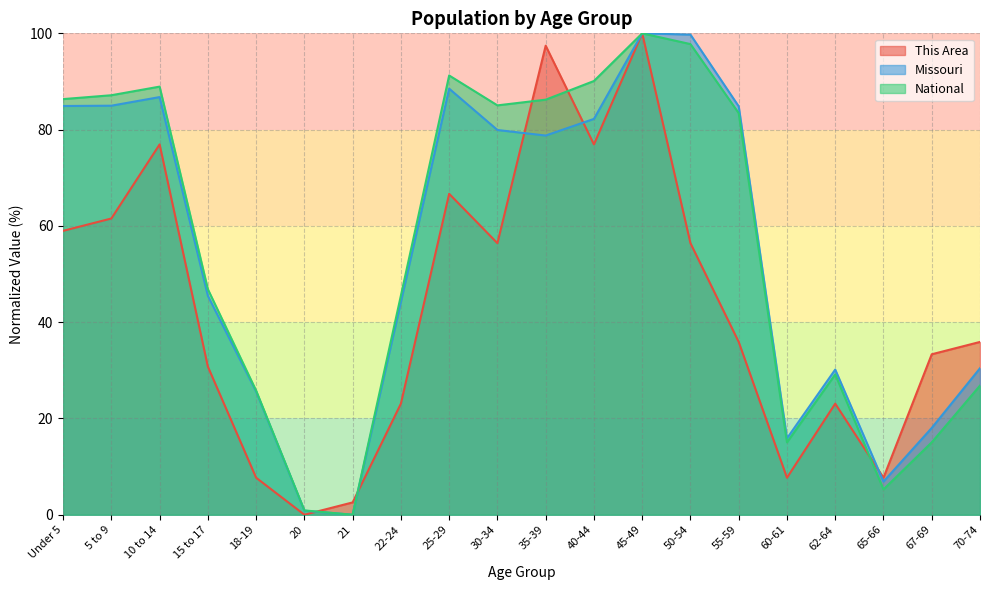

What is the difference between the This Area values at 55-59 and 20?

35.9